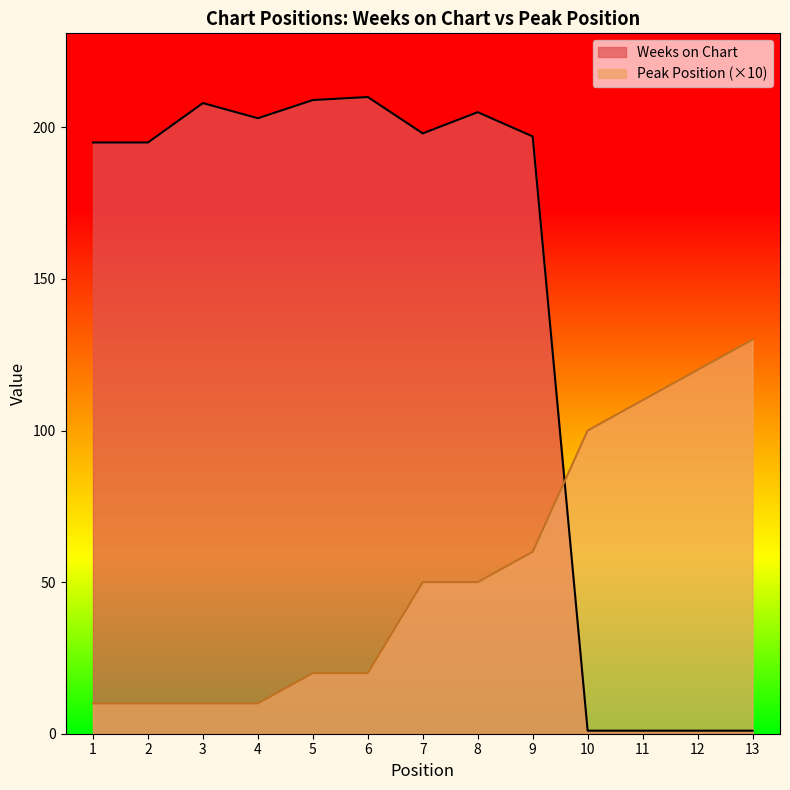

Rank the categories by Peak Position value from lowest to highest.

1, 2, 3, 4, 5, 6, 7, 8, 9, 10, 11, 12, 13